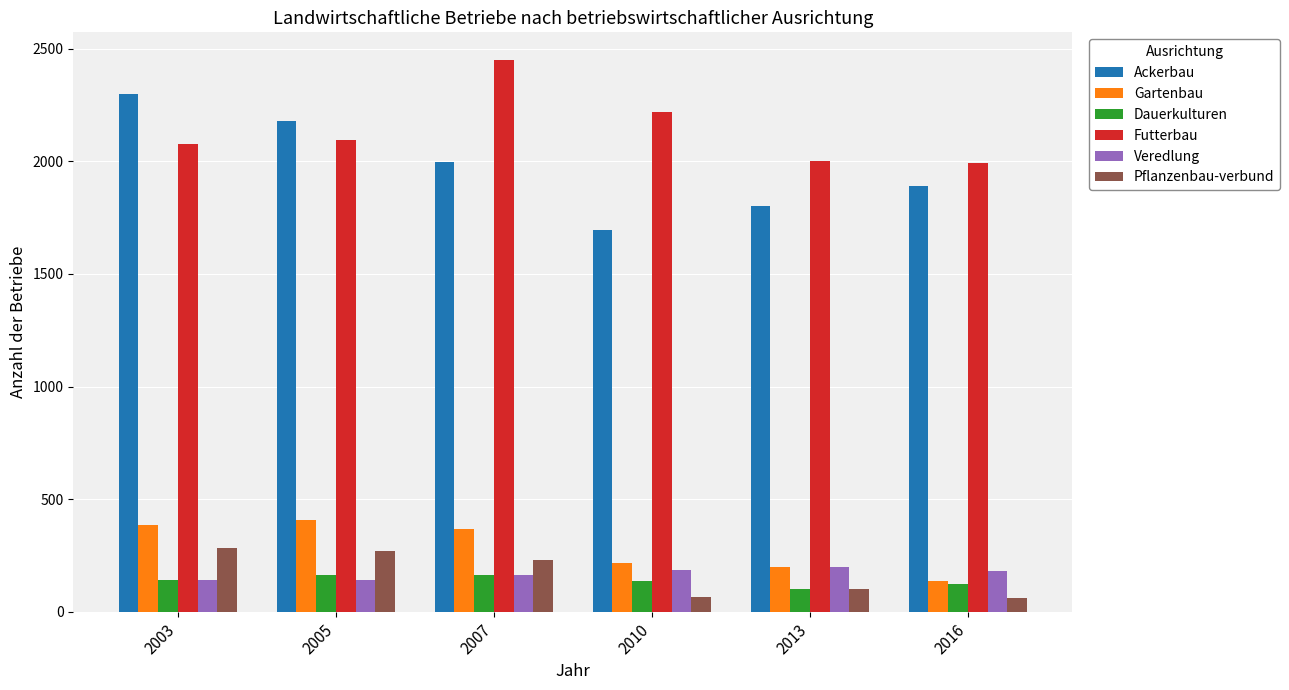

How many categories are shown in the chart?

6